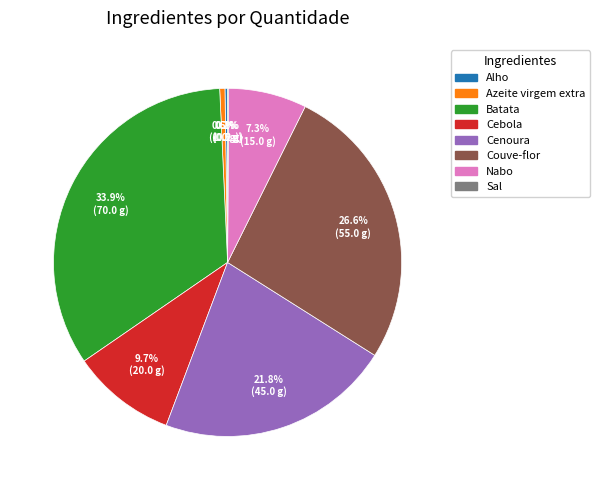

Between Azeite virgem extra and Cebola, which is larger?

Cebola